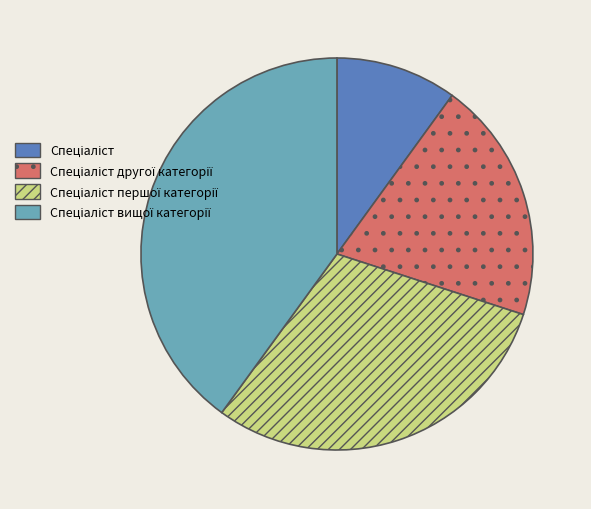

Does any single category account for the majority?

No